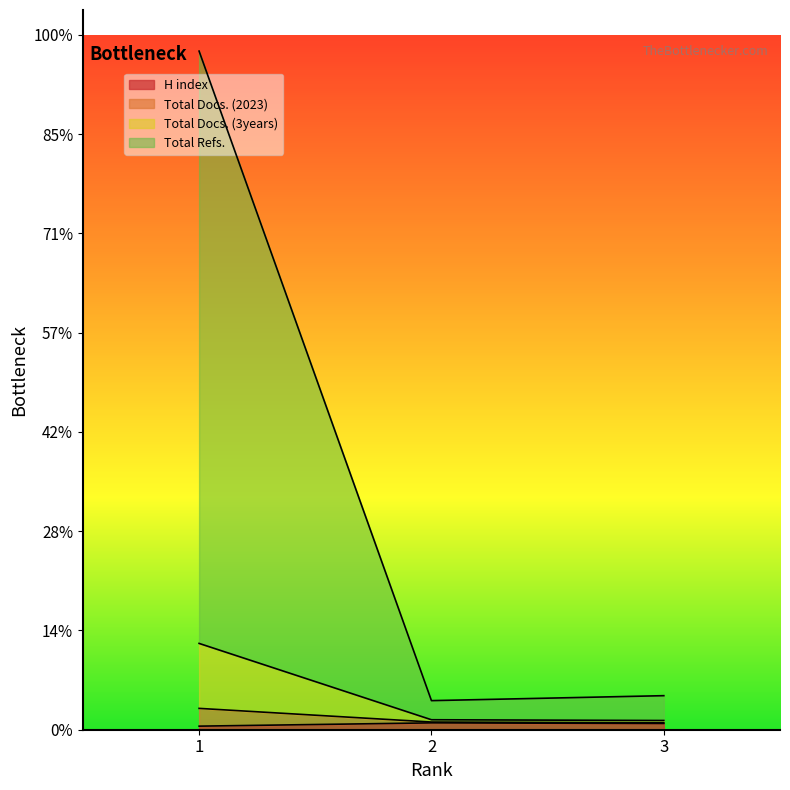

How many distinct data groups are displayed?

4